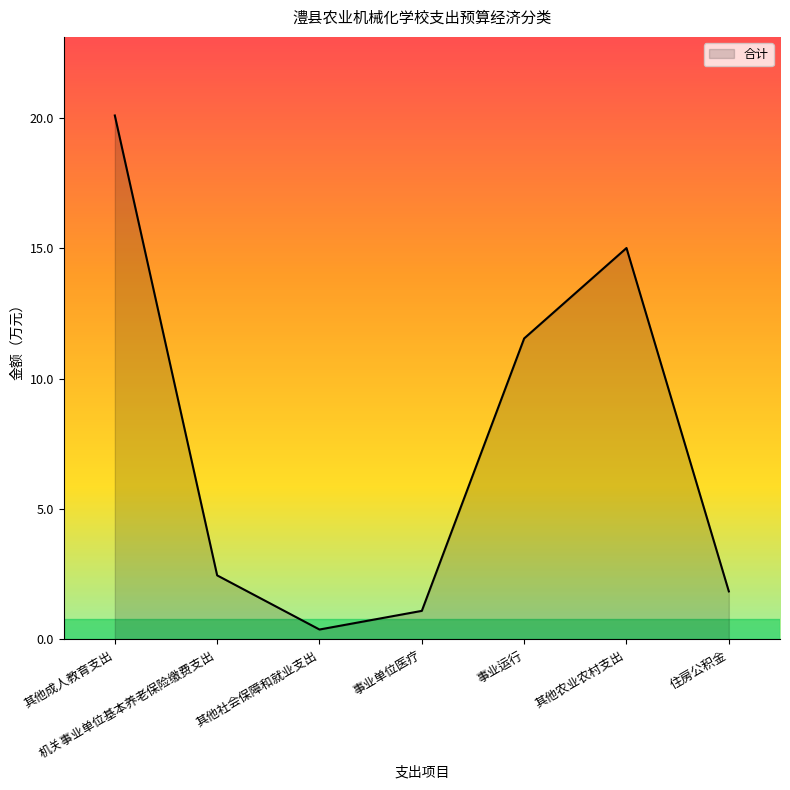

True or false: the data shows 15.0 at 其他农业农村支出.

True